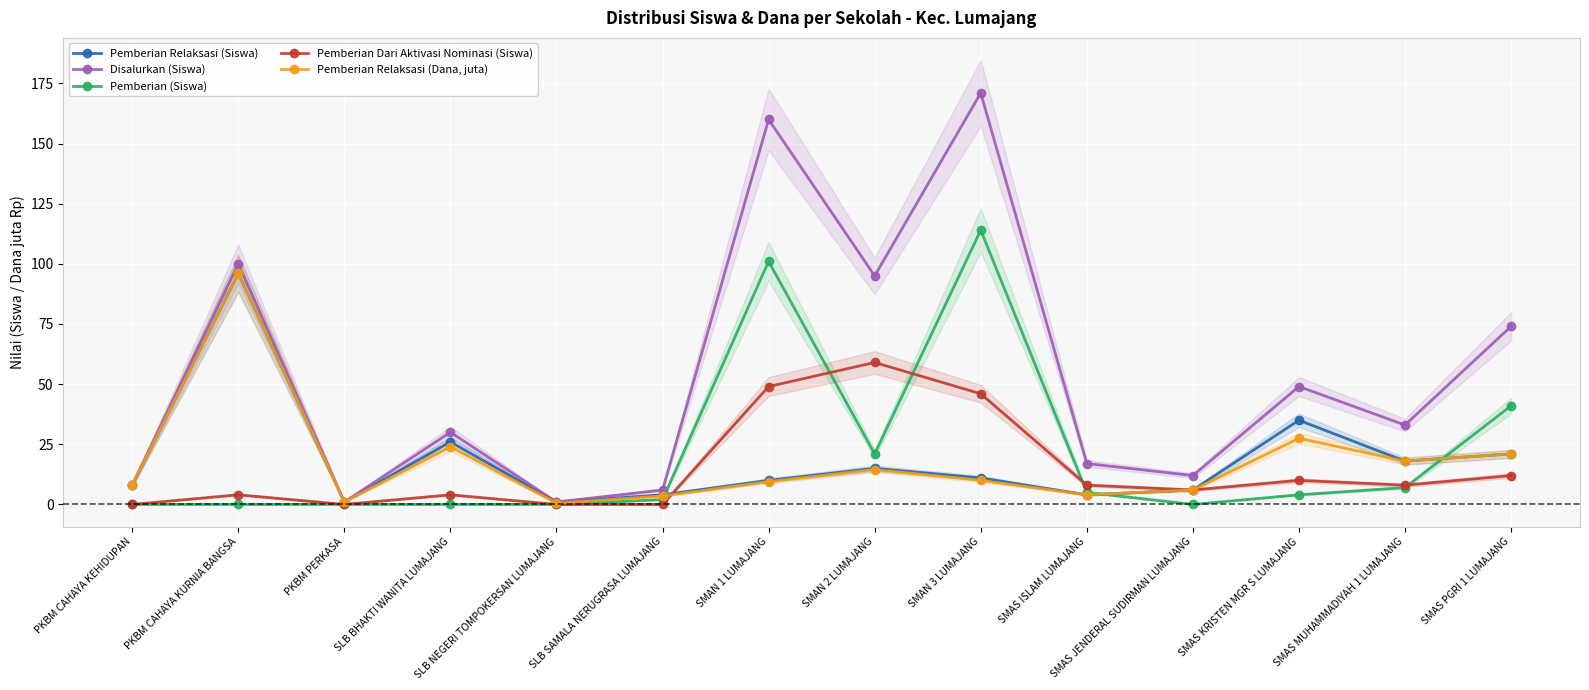

What value does the Pemberian Relaksasi (Dana, juta) series have at SMAS MUHAMMADIYAH 1 LUMAJANG?

18.0